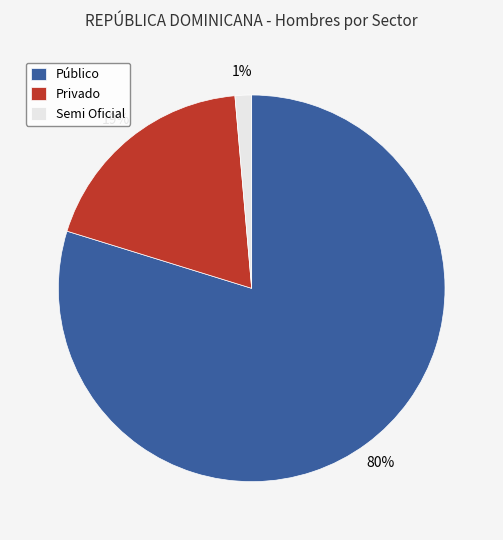

To the nearest percent, what is the combined percentage of Semi Oficial and Público?

81%